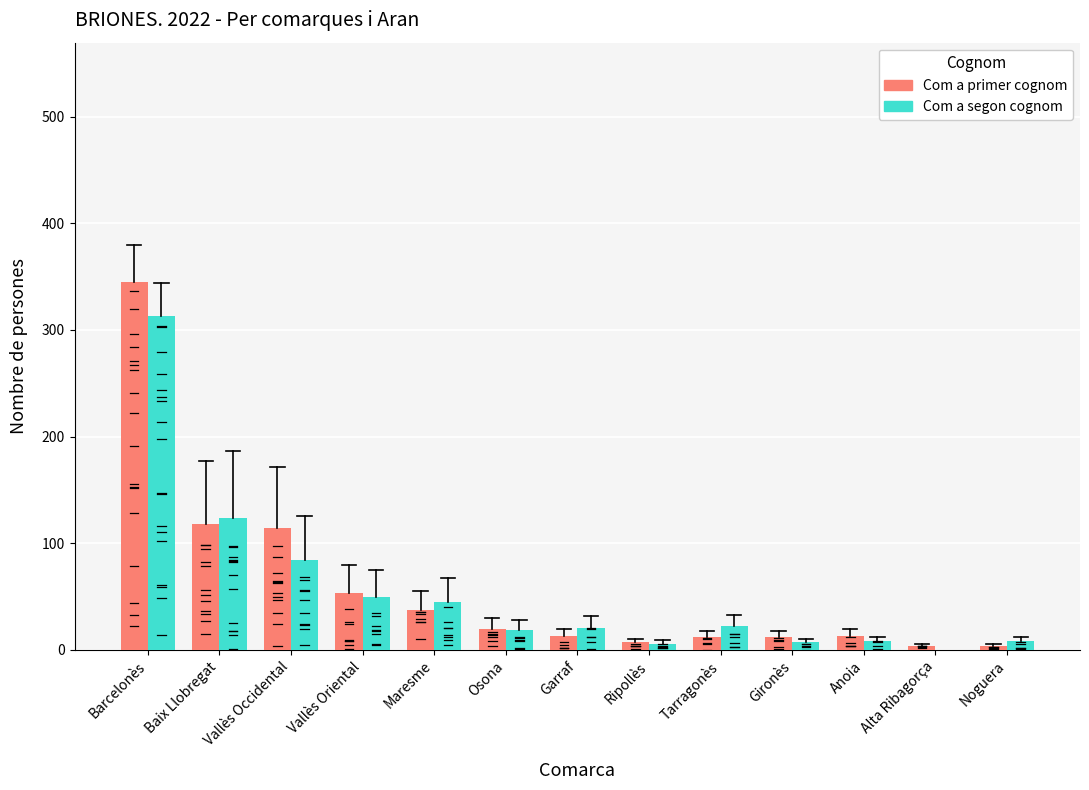

What is the sum of the Com a primer cognom values at Osona and Anoia?

33